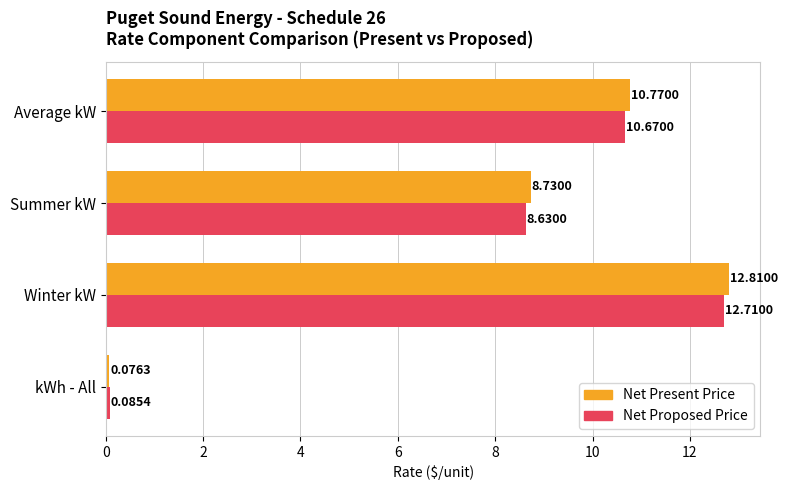

Which series has the widest spread of values?

Net Present Price